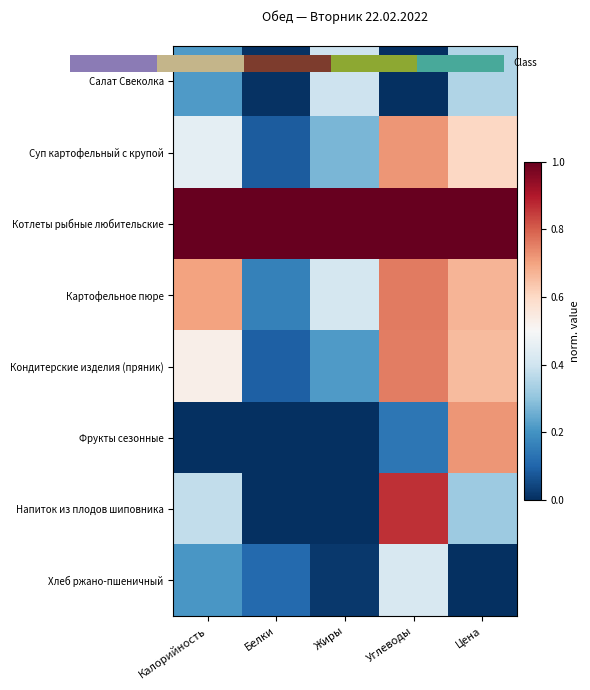

Is it true that Котлеты рыбные любительские equals 1.0 at Белки?

True